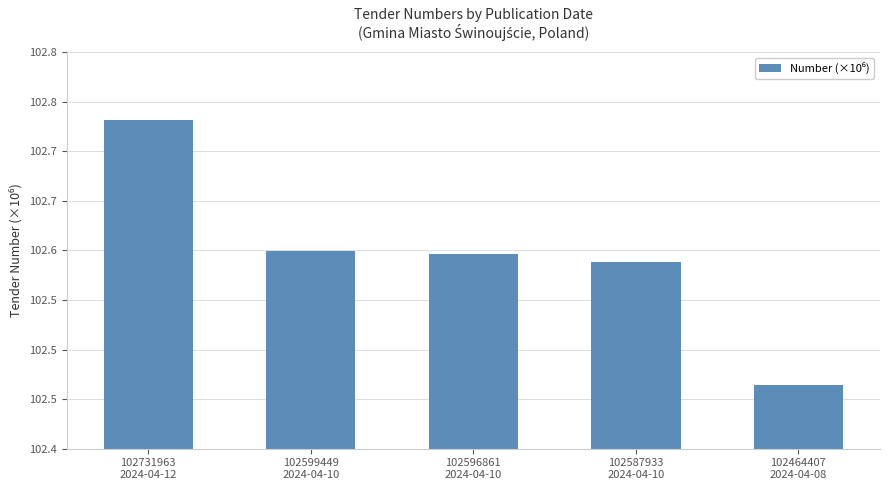

Does the chart contain any negative values?

No